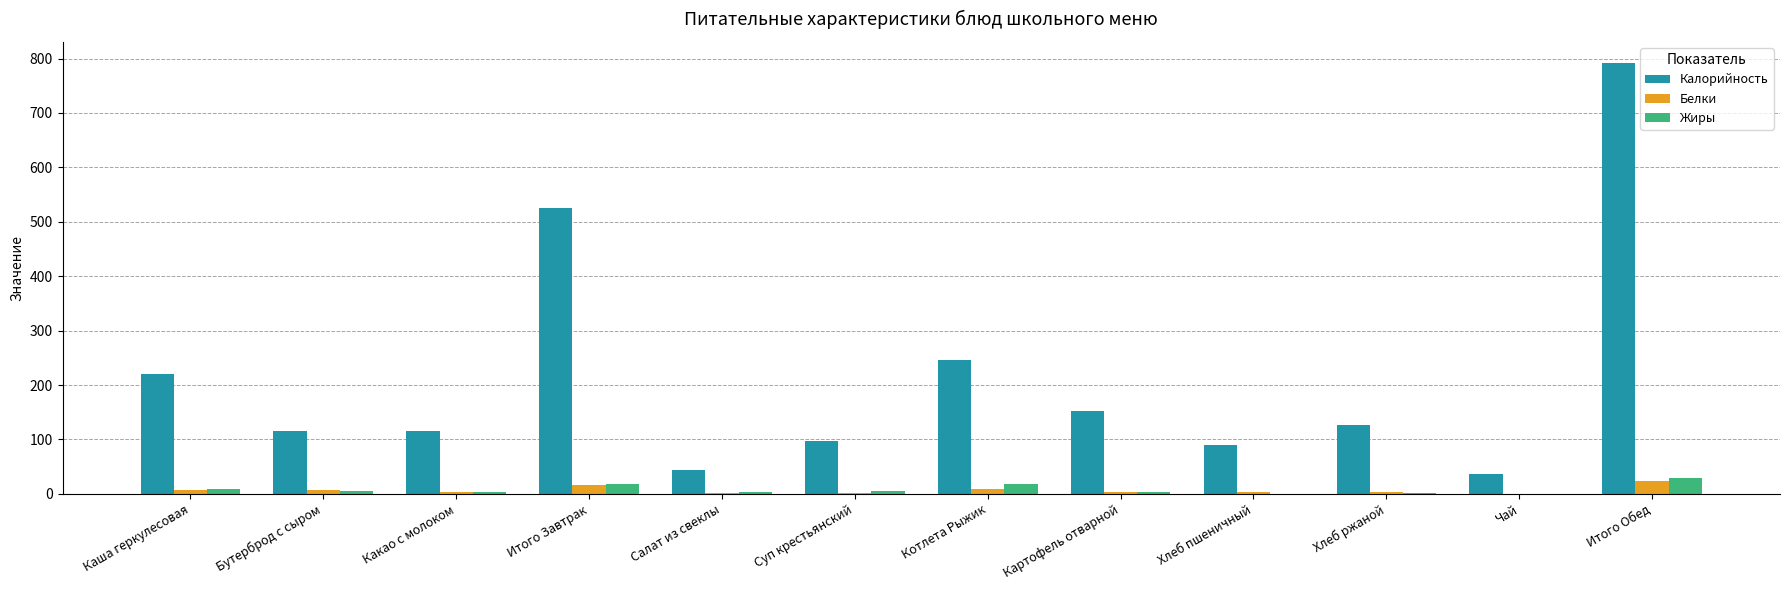

The value of Калорийность at Хлеб пшеничный is 156.1. True or false?

False